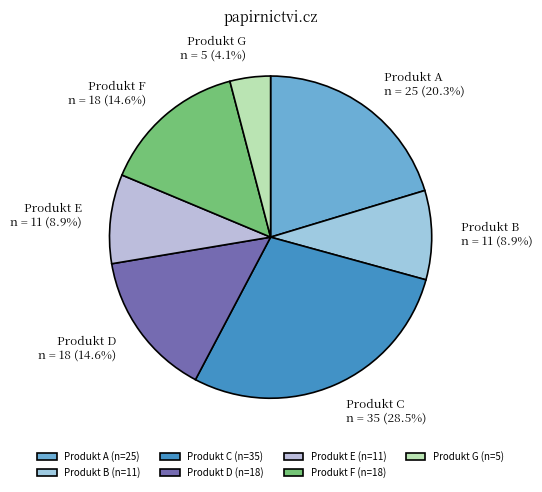

The Produkt F slice represents 1% of the pie. True or false?

False